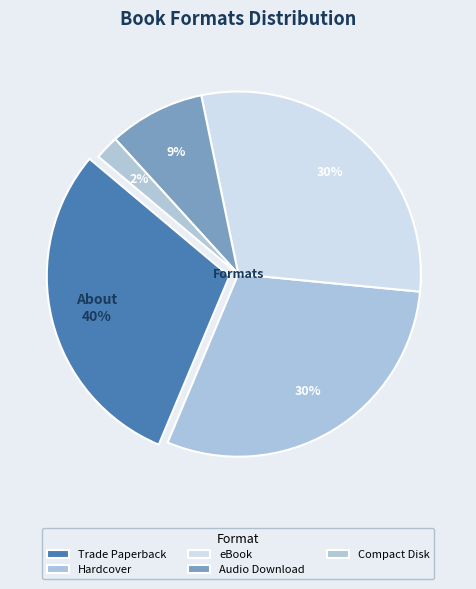

Is the sum of Compact Disk and Hardcover greater than half?

No